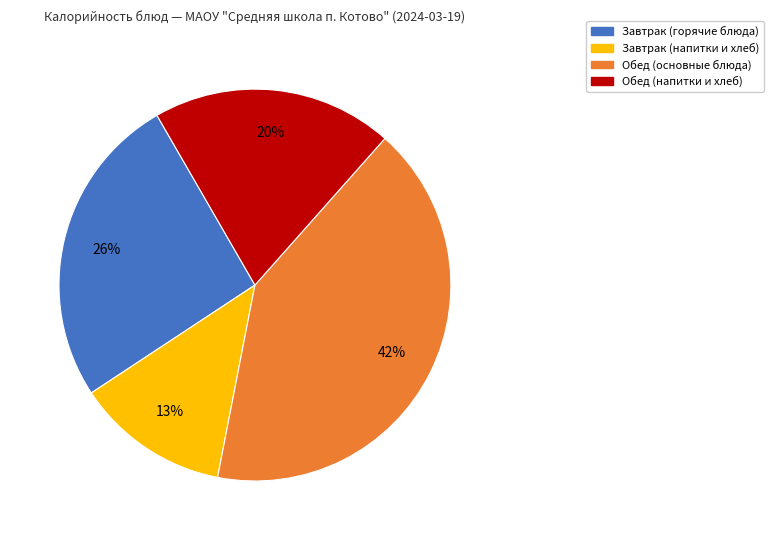

To the nearest percent, what is the difference between the Завтрак (напитки и хлеб) and Обед (напитки и хлеб) slice percentages?

7%